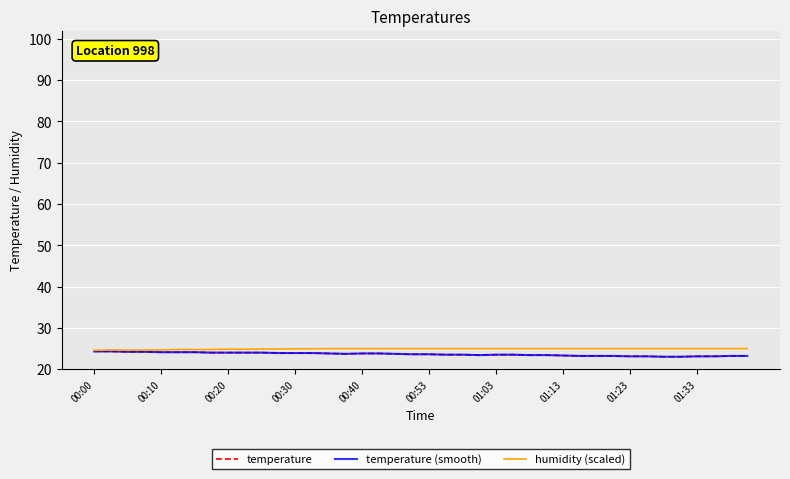

What is the highest value of the temperature (smooth) series?

24.3